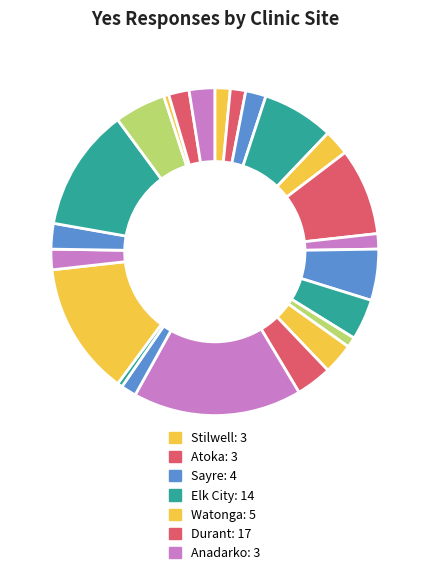

Is there any slice that represents more than half of the pie?

No